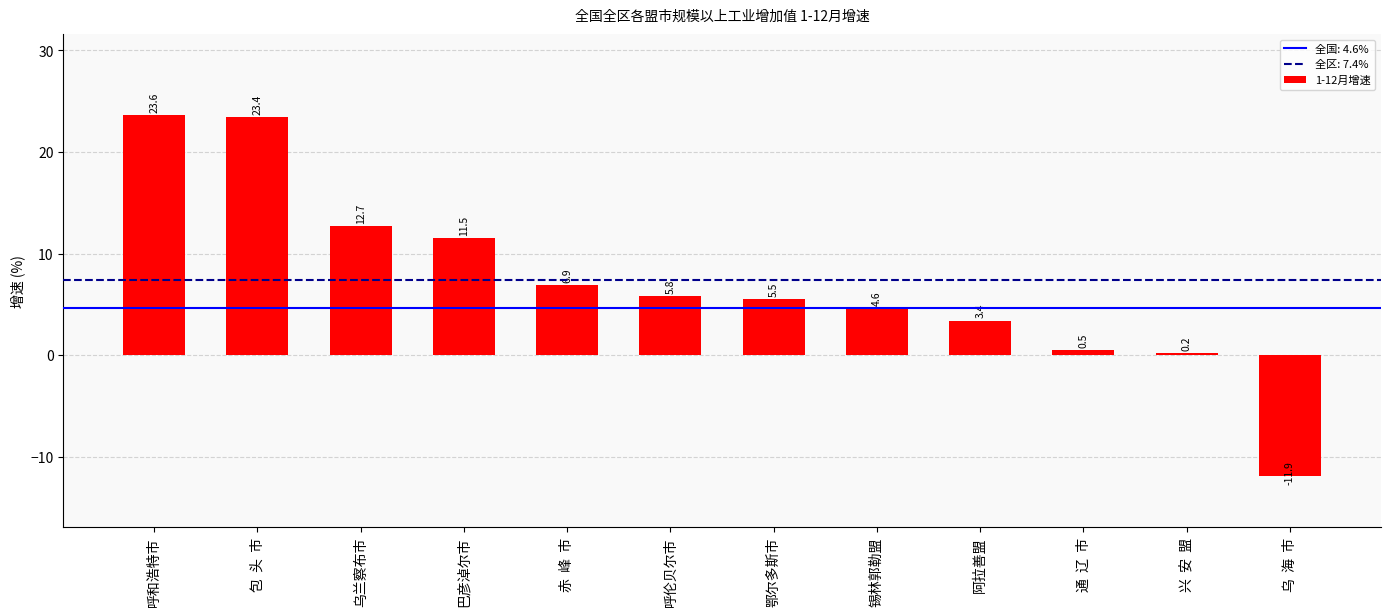

Reading right to left, list all the values displayed in this chart.

-11.9	0.2	0.5	3.4	4.6	5.5	5.8	6.9	11.5	12.7	23.4	23.6